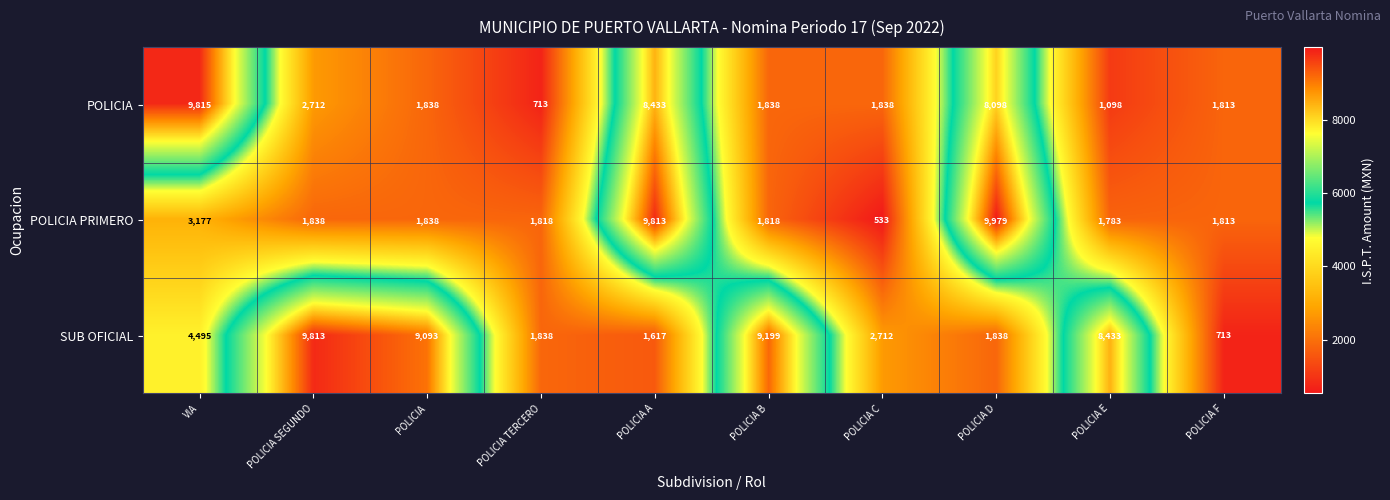

What is the difference between the maximum and minimum values in the POLICIA PRIMERO series?

9446